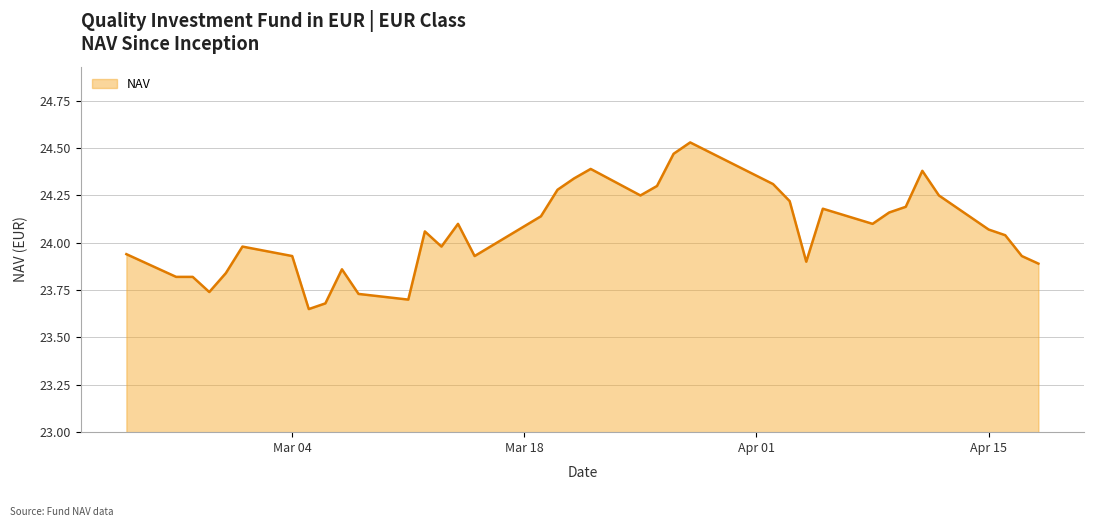

What is the difference between the maximum and minimum values?

0.9